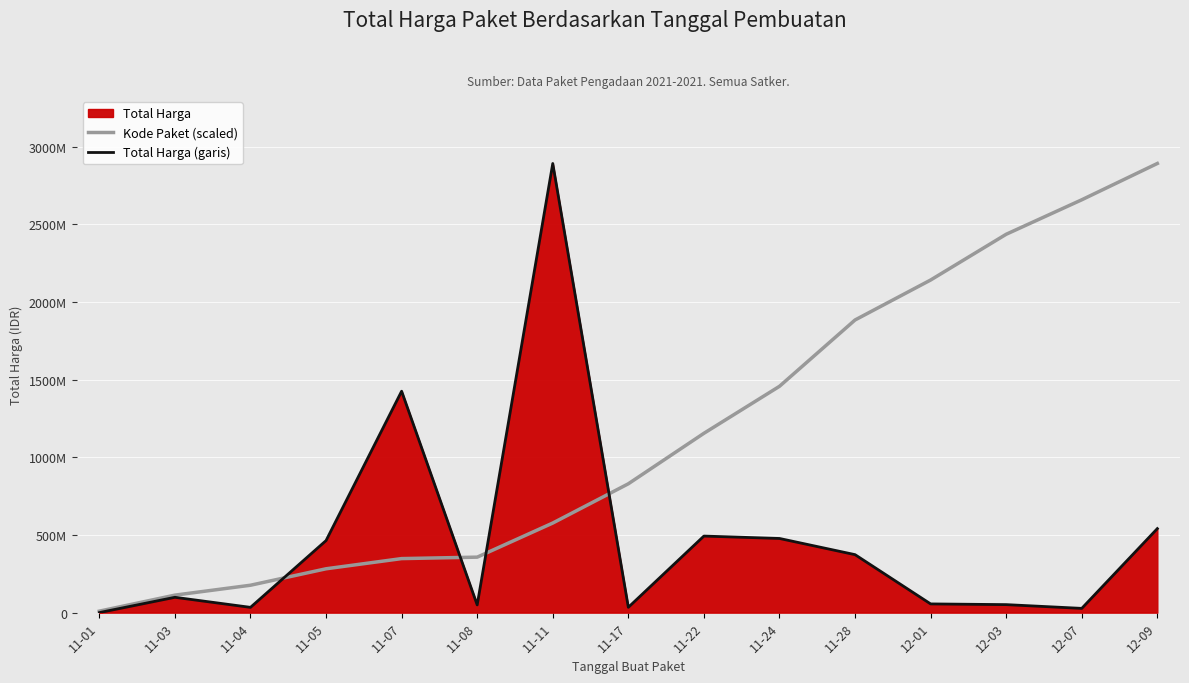

At which category is the sum across all series the highest?

11-11